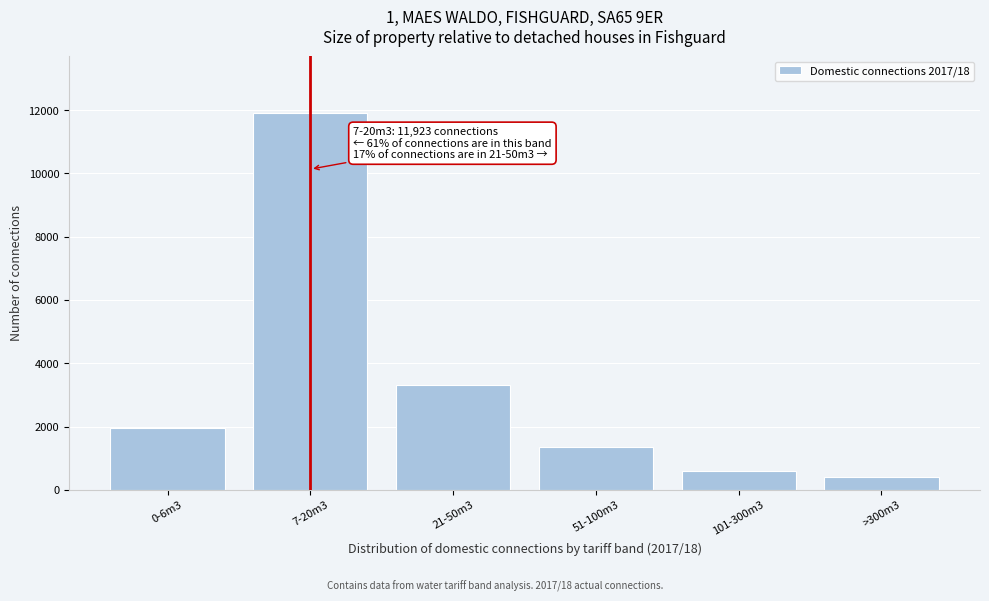

Reading left to right, extract all data points from this chart.

1954.6	11923.1	3322.8	1368.2	586.4	390.9